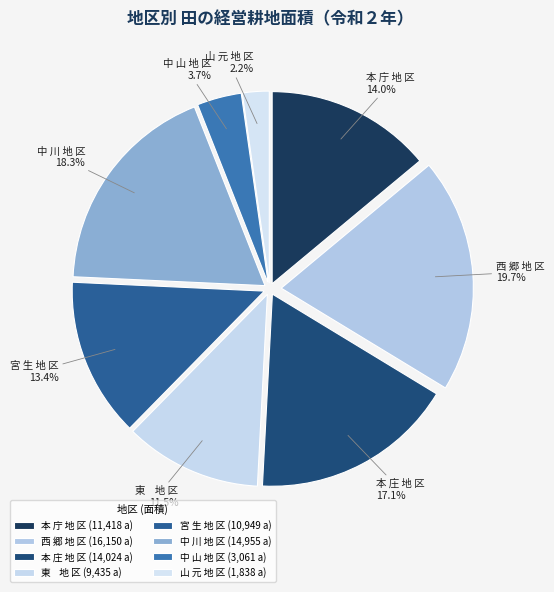

Which category has the smallest portion of the pie?

山 元 地 区